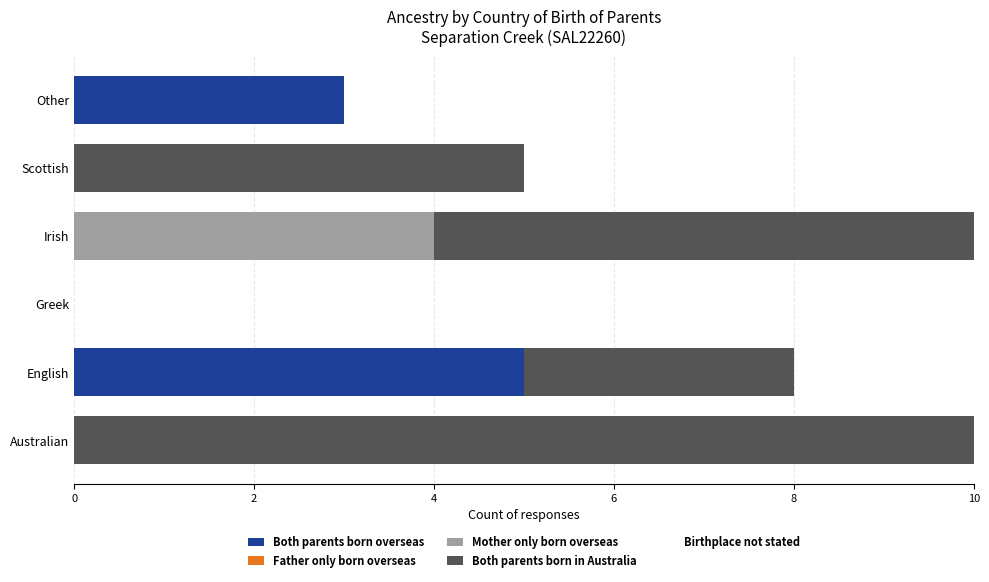

What is the sum of all Both parents born overseas values?

8